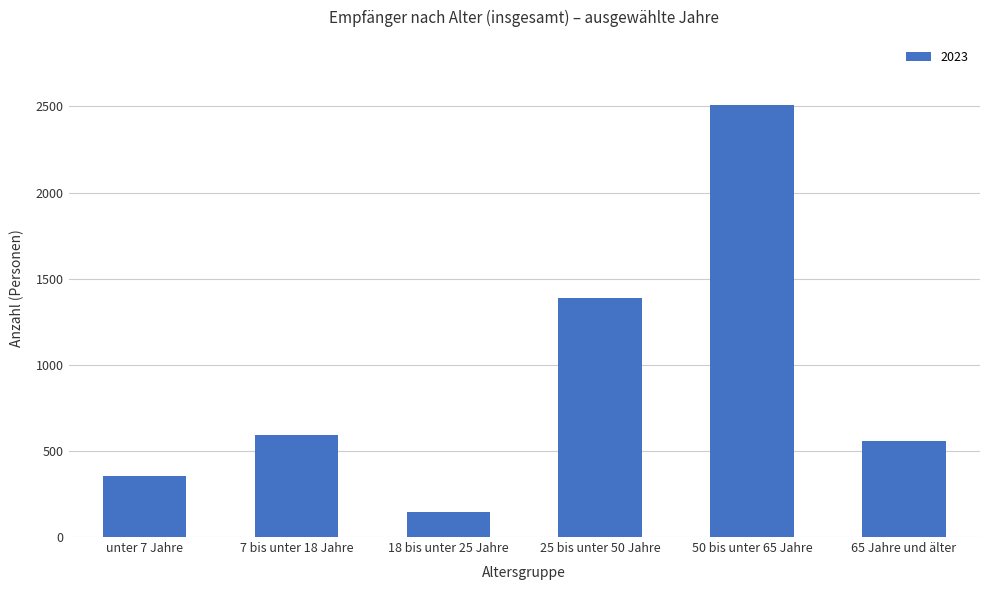

What is the label of the 4th bar from the right?

18 bis unter 25 Jahre